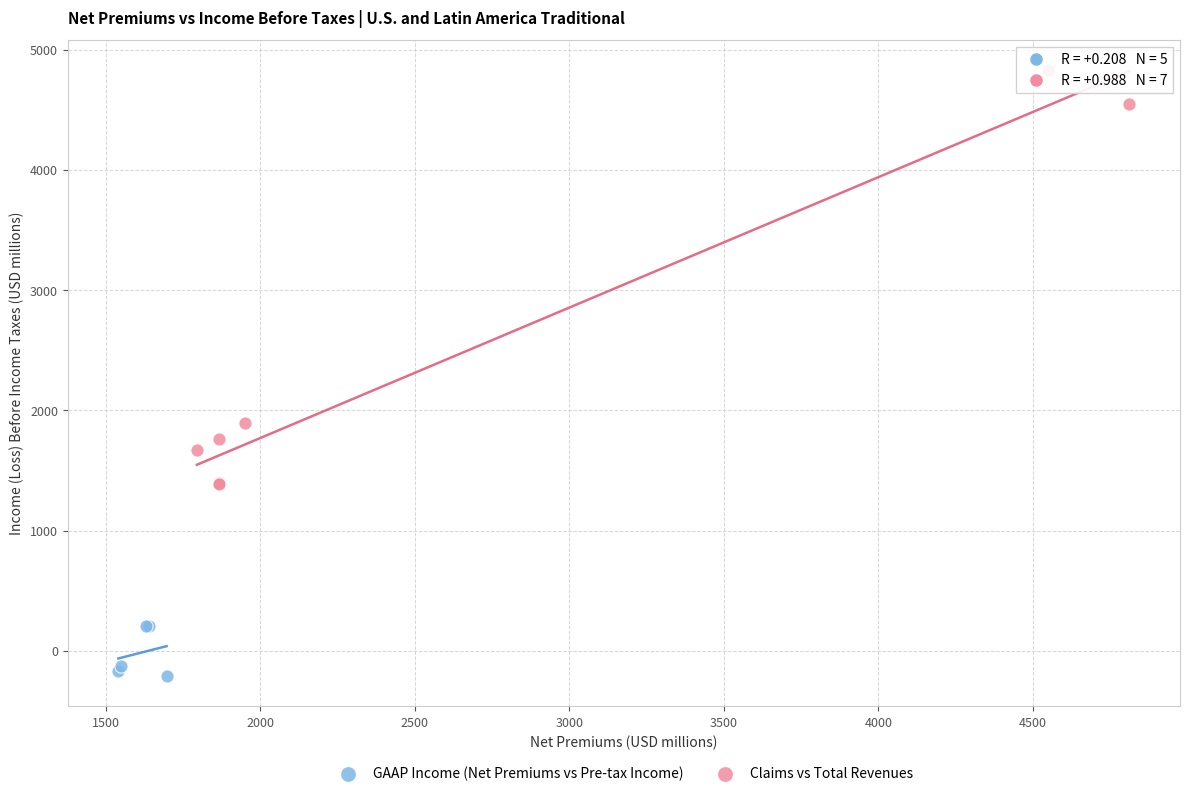

Which series contains the lowest Y value?

GAAP Income (Net Premiums vs Pre-tax Income)